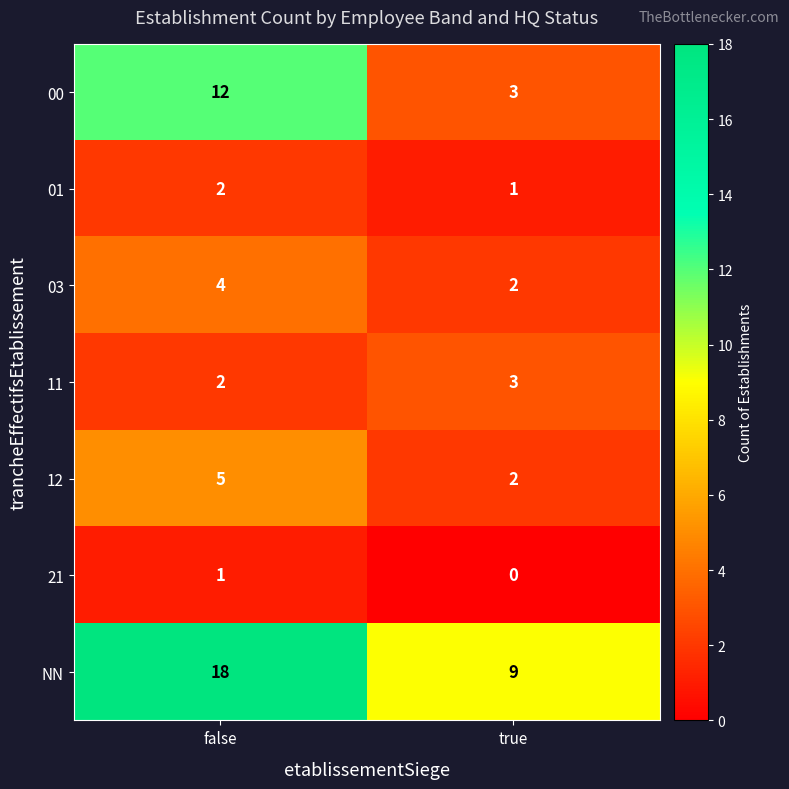

What is the sum of all 03 values?

6